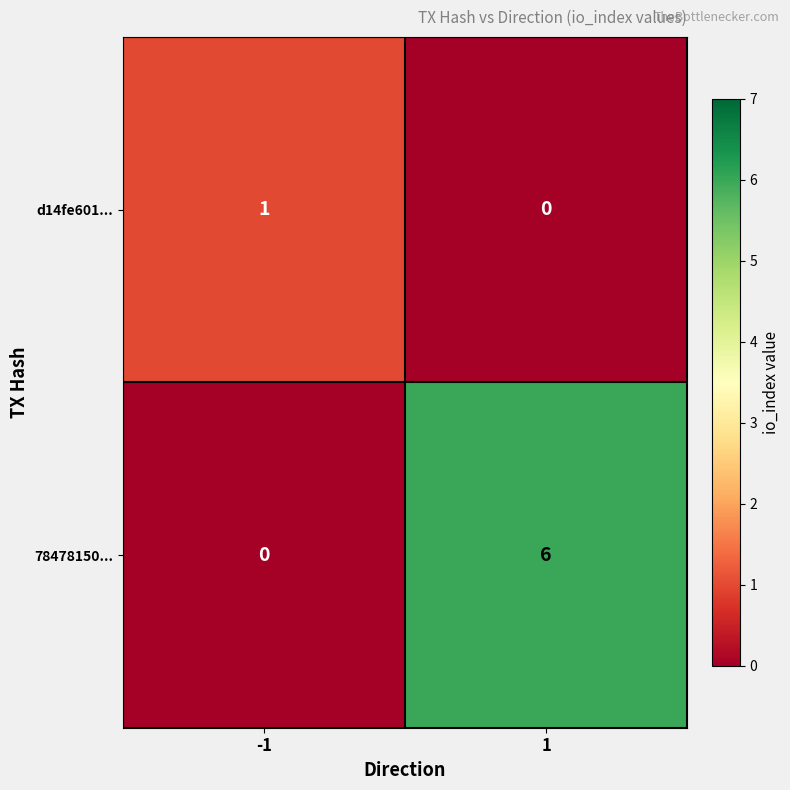

Rank the series by their average value, from lowest to highest.

d14fe601..., 78478150...